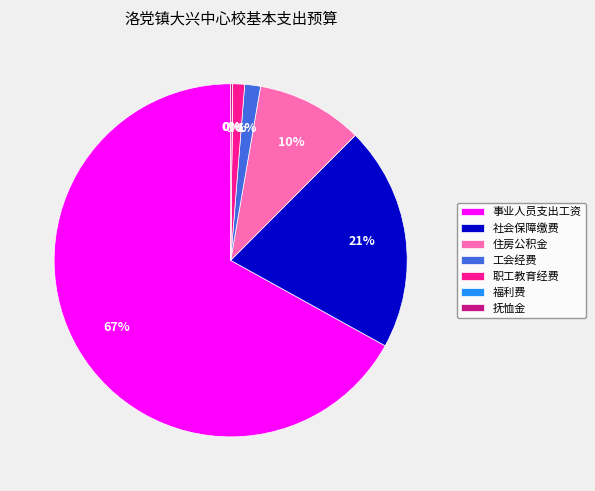

Which slice is the largest?

事业人员支出工资